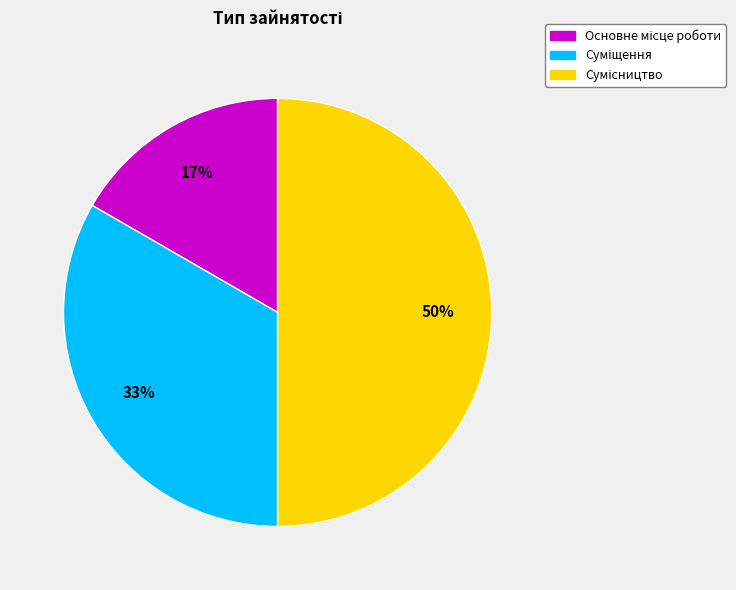

To the nearest percent, what is the average slice percentage?

33%